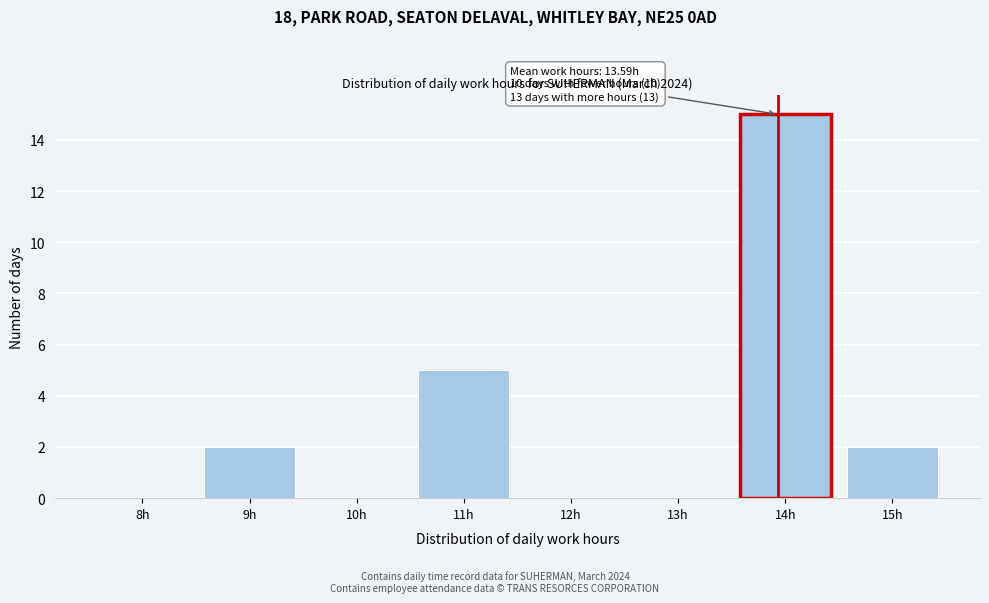

Reading left to right, what are all the values shown in this chart?

8h=0	9h=2	10h=0	11h=5	12h=0	13h=0	14h=15	15h=2